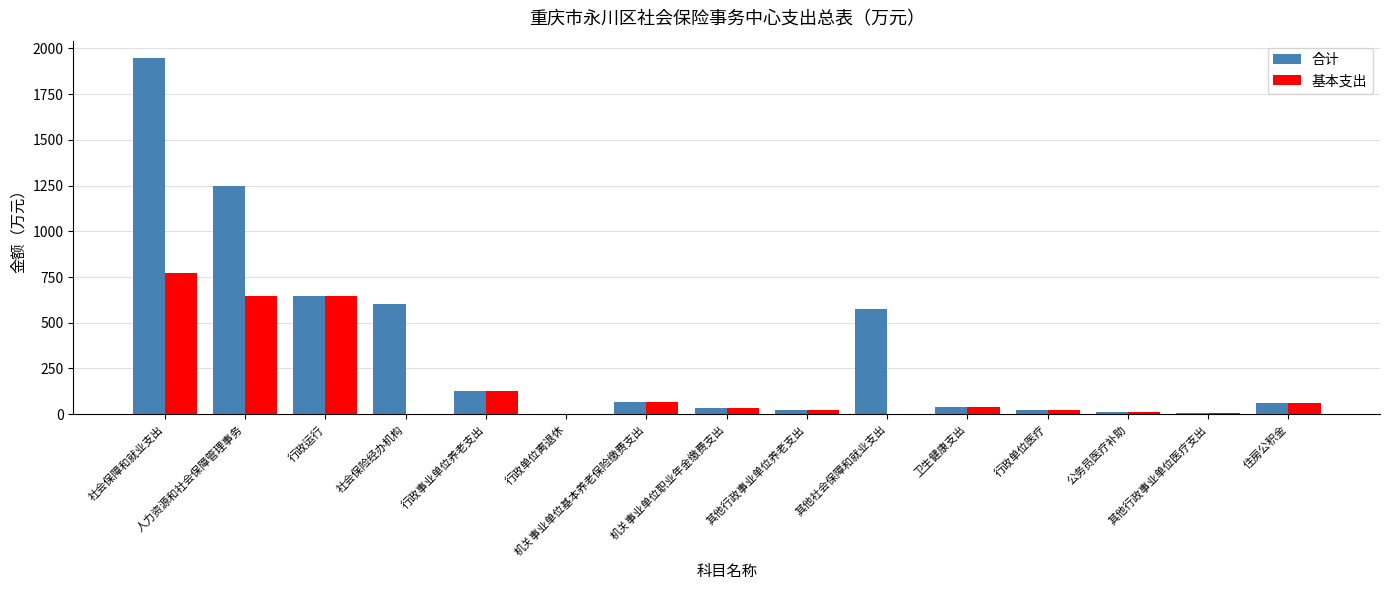

What is the maximum value shown in the chart?

1945.5